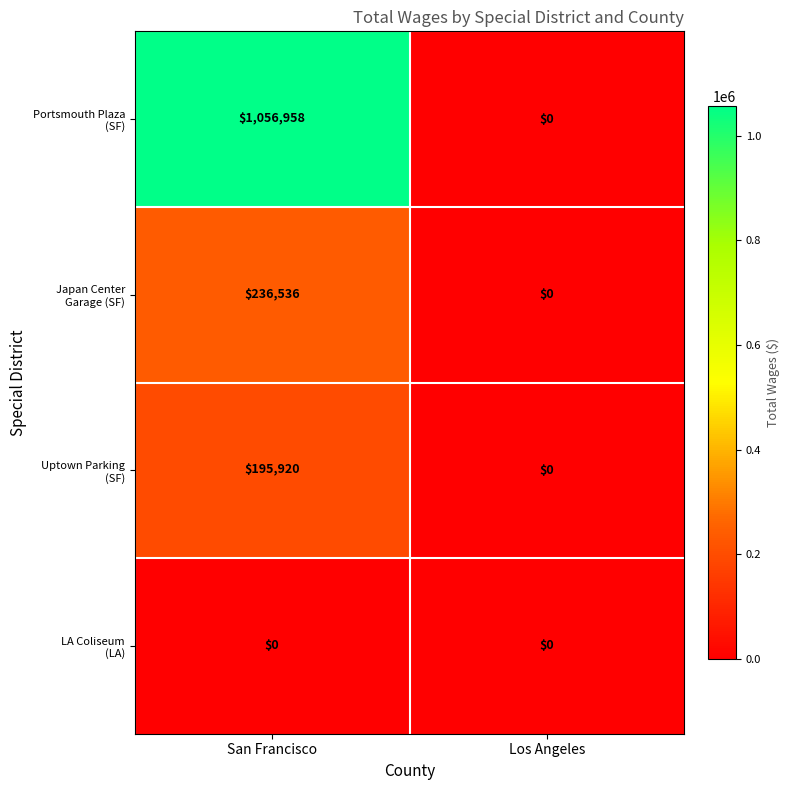

At which category does the chart reach its peak across all series?

San Francisco